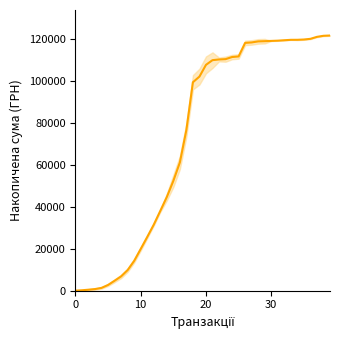

What is the sum of the values at 21 and 11?

135741.5